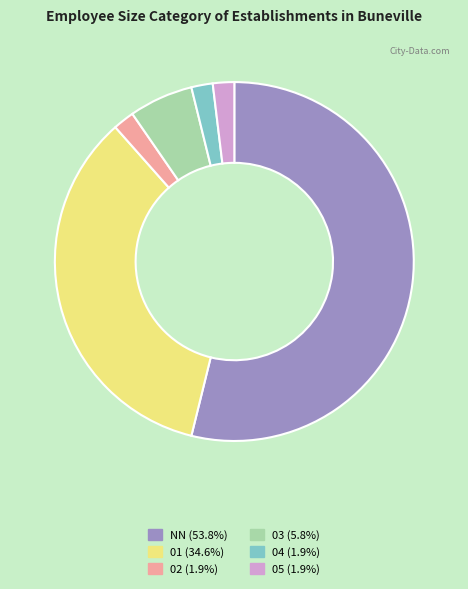

Between 02 and 03, which is larger?

03